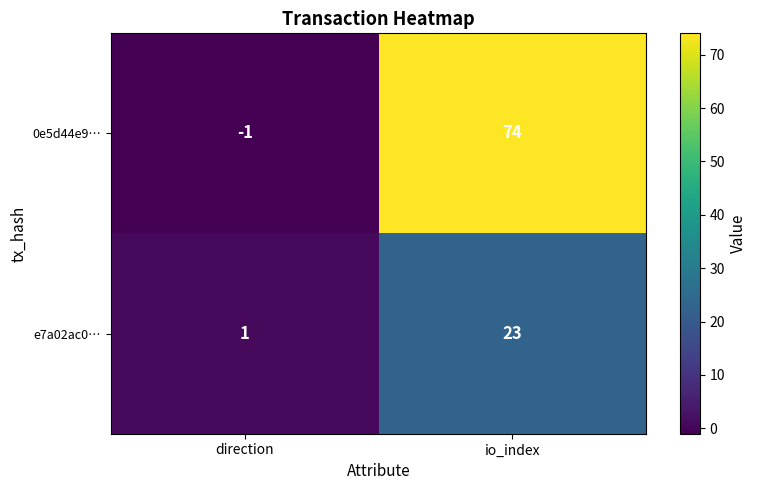

True or false: 0e5d44e9… has a value of 74 at io_index.

True